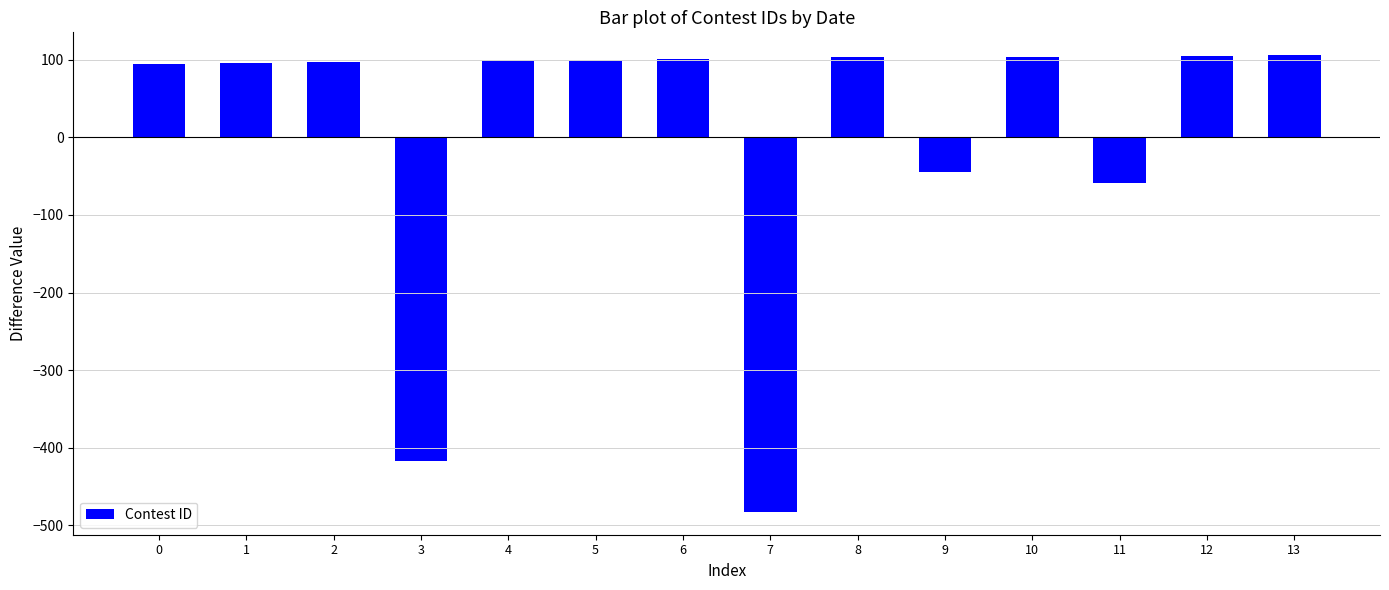

Are the bars grouped side by side (vs. stacked)?

No